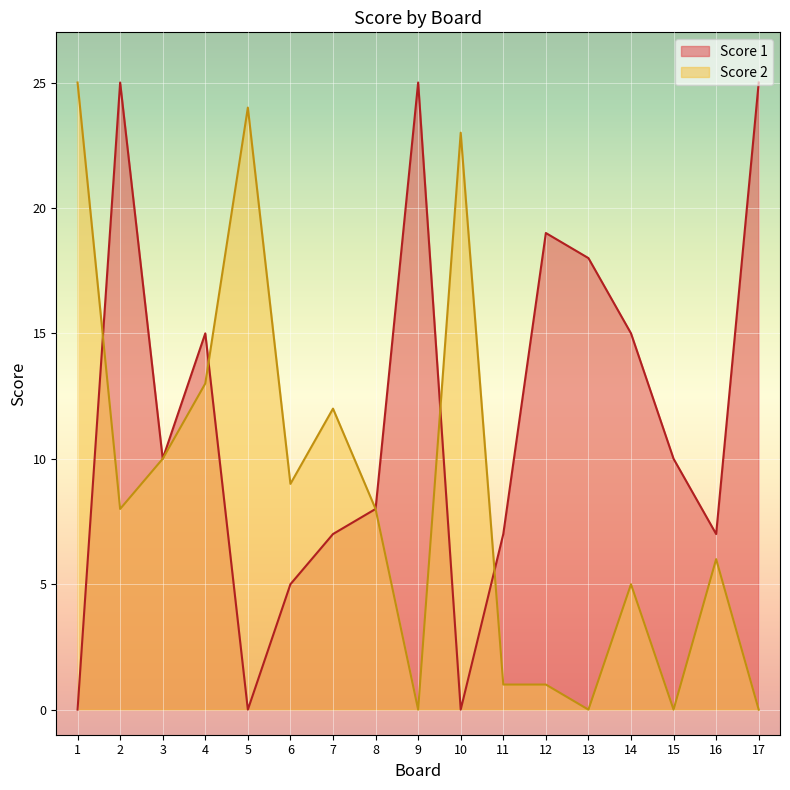

True or false: Score 1 has more than 0 points higher than both neighbors.

True